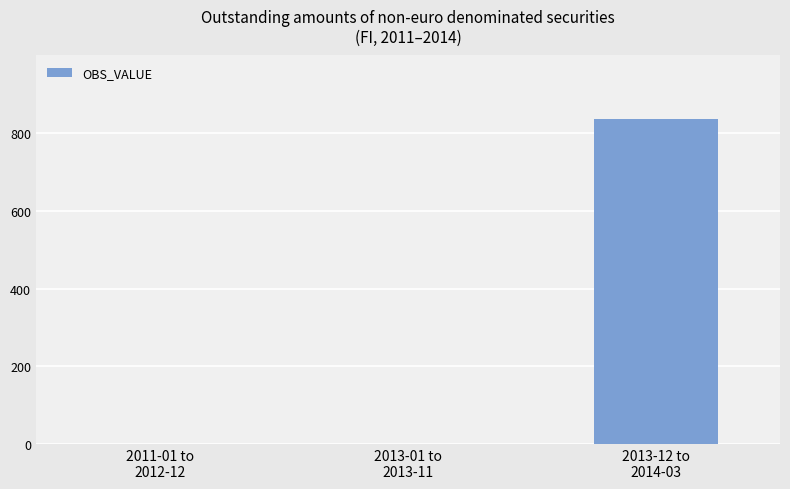

What is the maximum value shown in the chart?

836